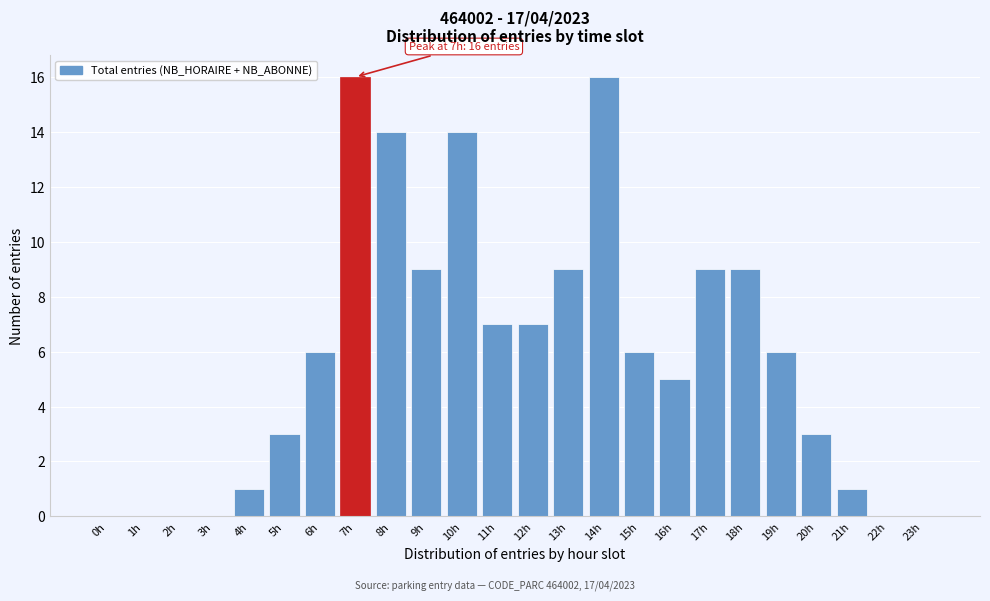

Reading right to left, transcribe all the data shown in this chart.

23h=0	22h=0	21h=1	20h=3	19h=6	18h=9	17h=9	16h=5	15h=6	14h=16	13h=9	12h=7	11h=7	10h=14	9h=9	8h=14	7h=16	6h=6	5h=3	4h=1	3h=0	2h=0	1h=0	0h=0